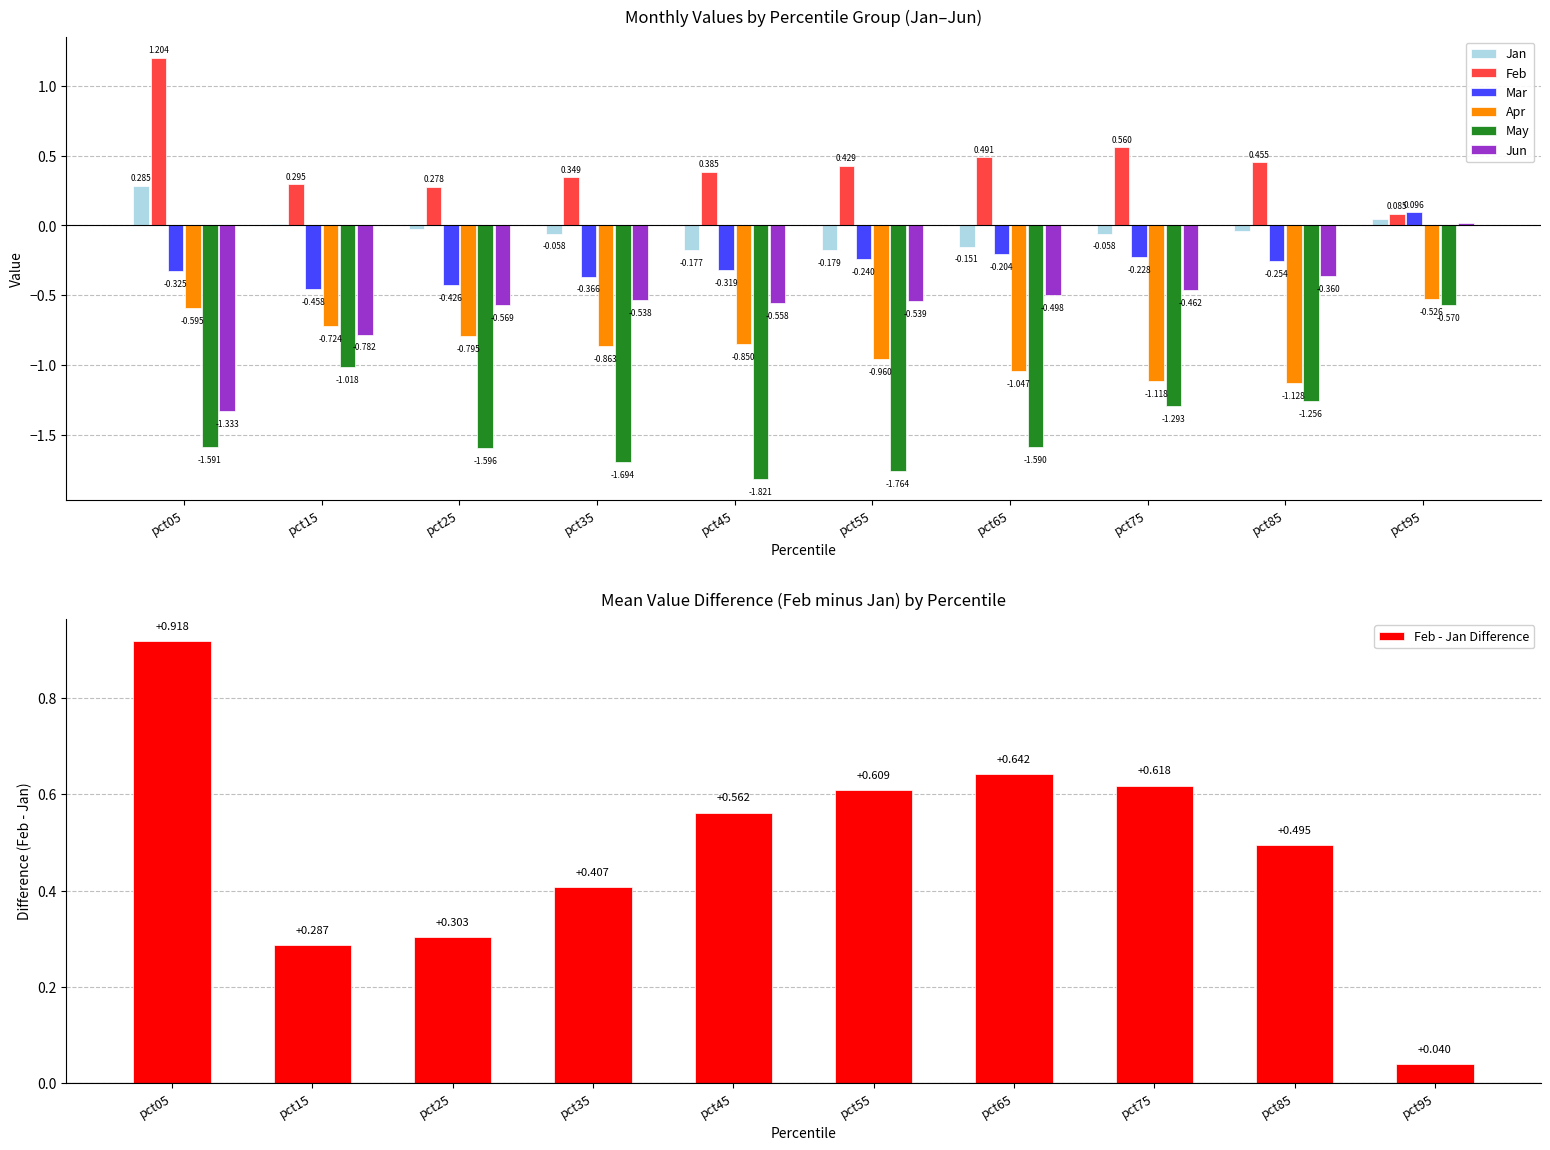

At which label is Apr closest to 0?

pct95